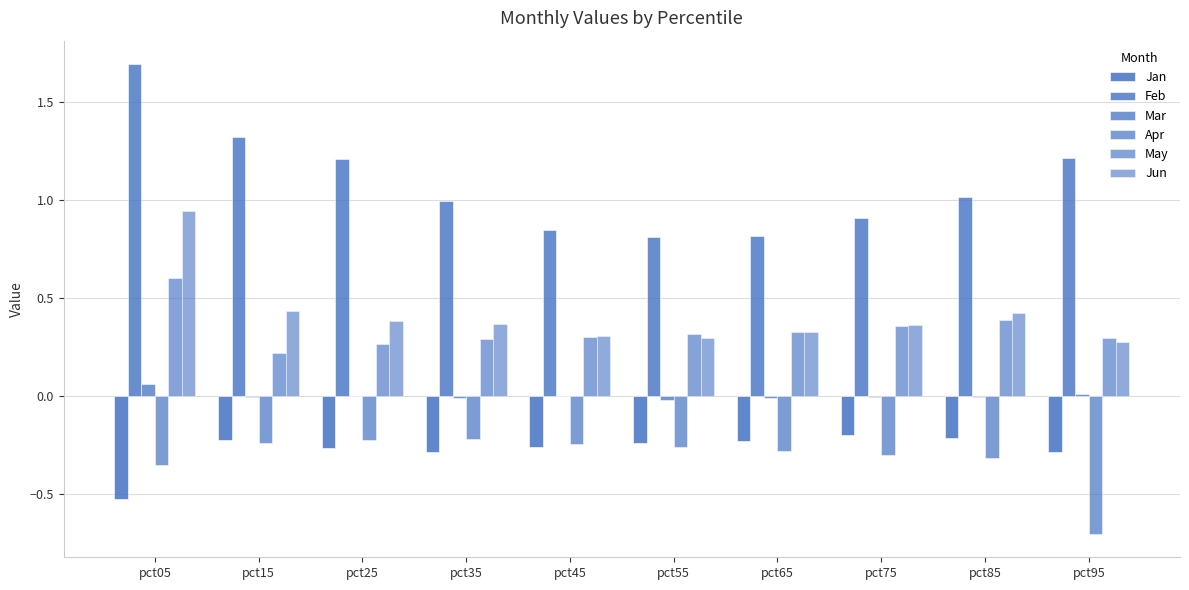

At which label does Feb first exceed 1?

pct05